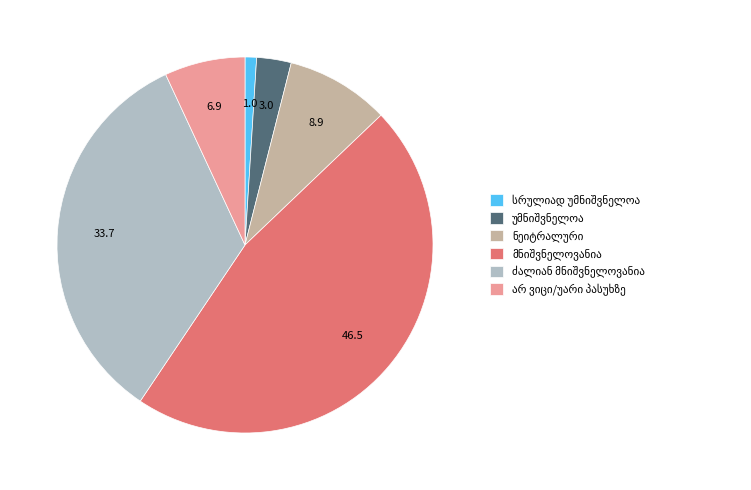

Is there any slice that represents more than half of the pie?

No